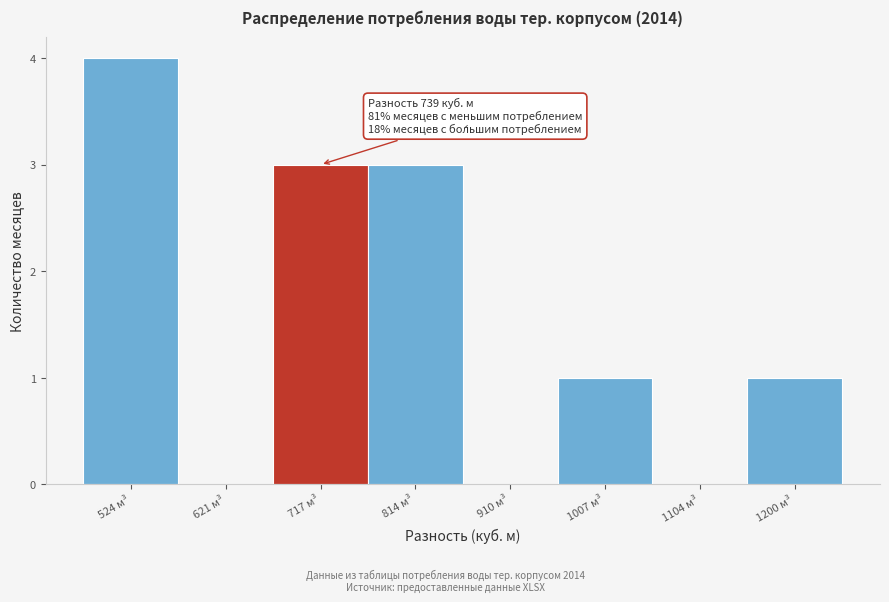

Reading left to right, list all the values displayed in this chart.

524 м³=4	621 м³=0	717 м³=3	814 м³=3	910 м³=0	1007 м³=1	1104 м³=0	1200 м³=1